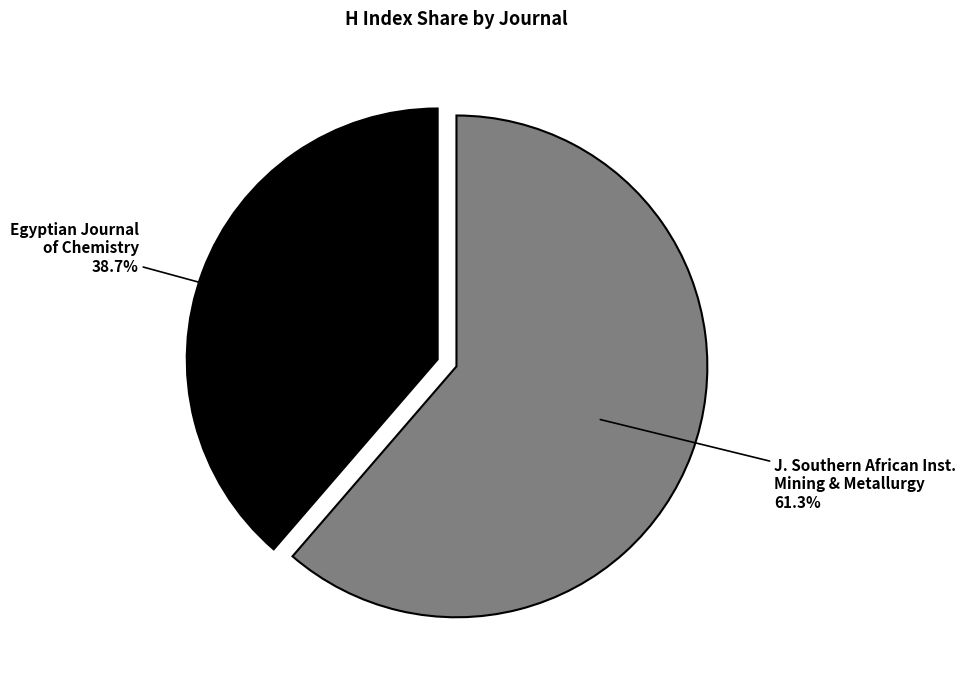

True or false: Egyptian Journal of Chemistry accounts for 39% of the total.

True